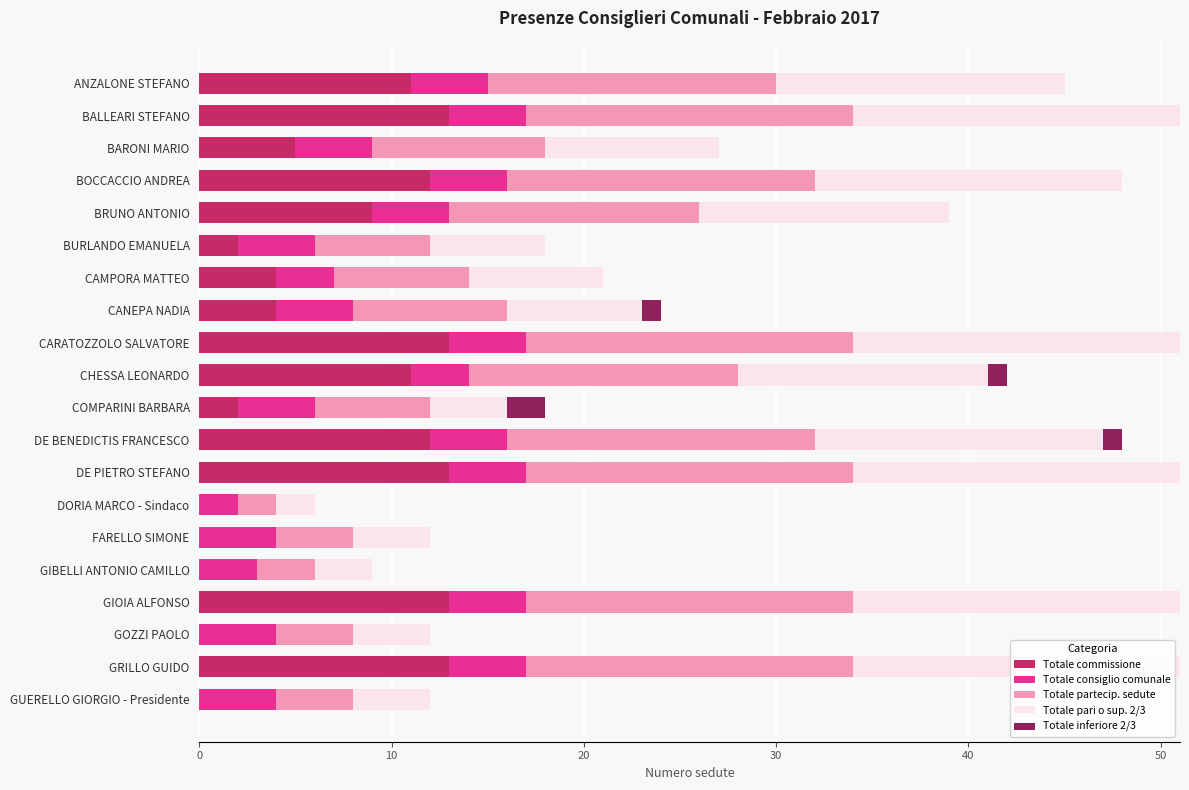

What is the maximum value for Totale commissione?

13